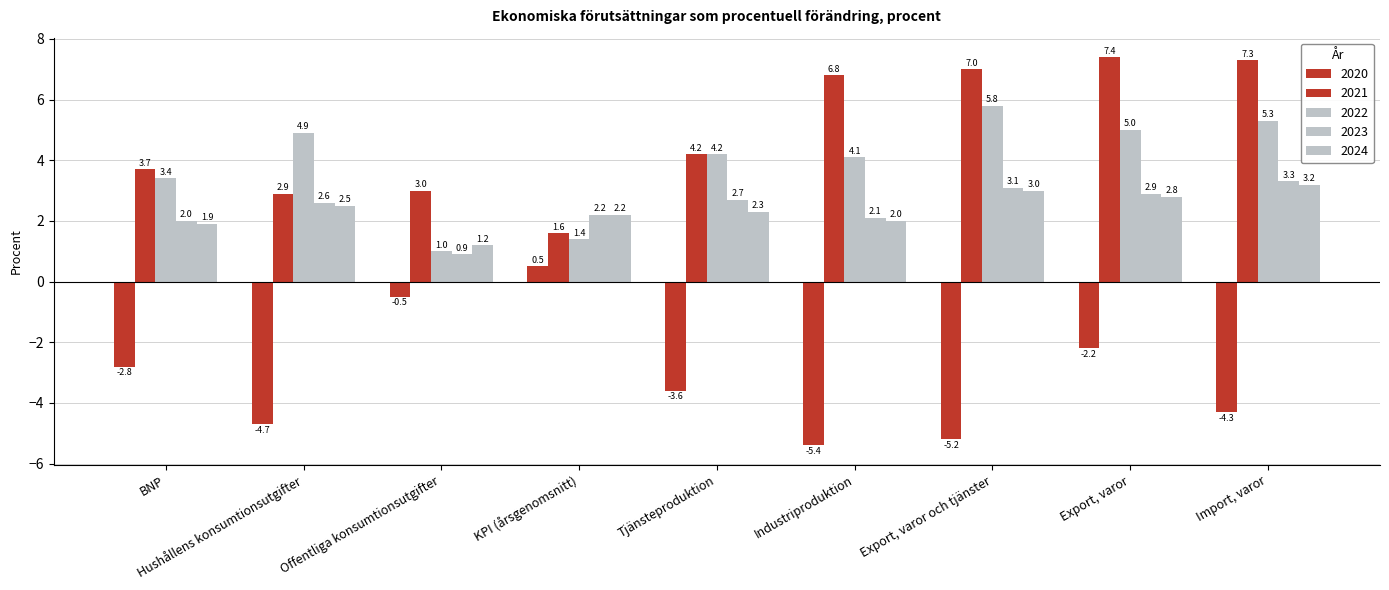

How many data points does each series have?

9